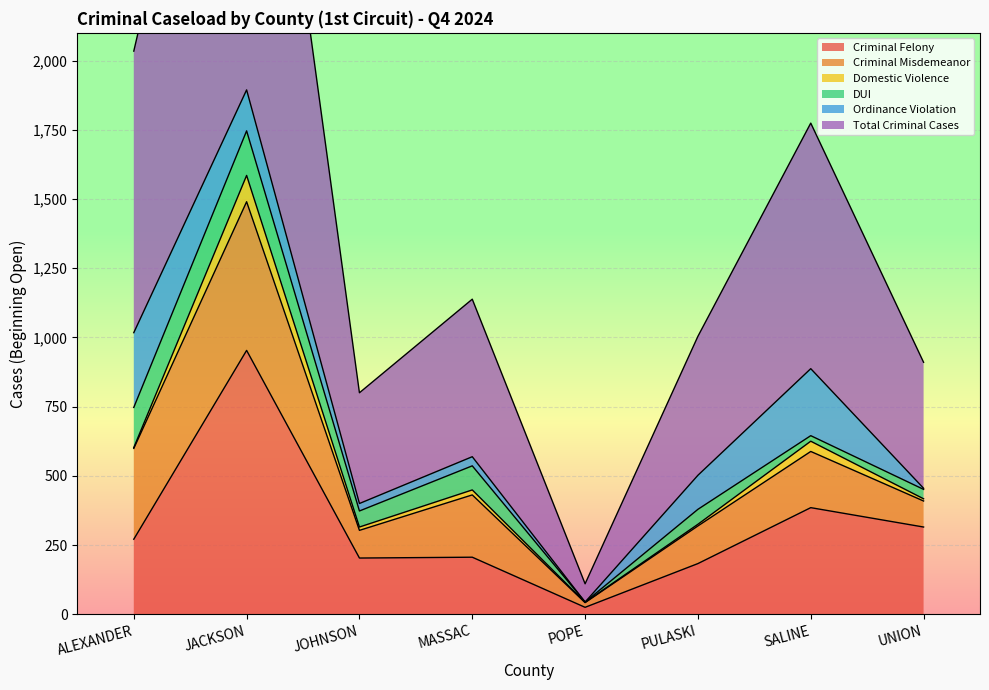

What is the label of the 3rd point from the right?

PULASKI